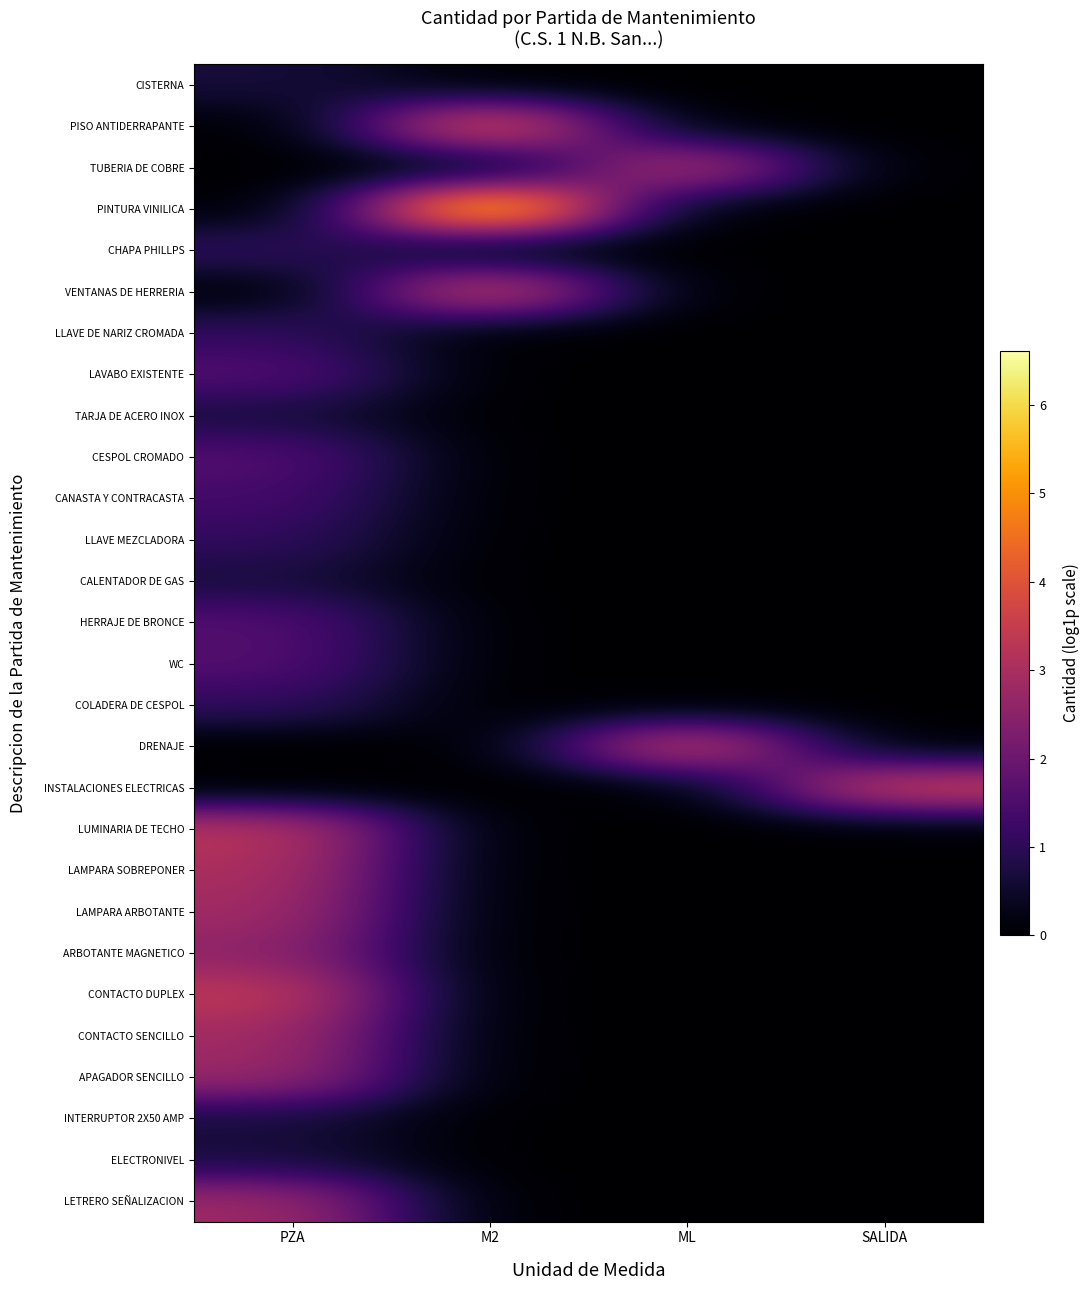

Which has a higher value, PZA or SALIDA?

PZA